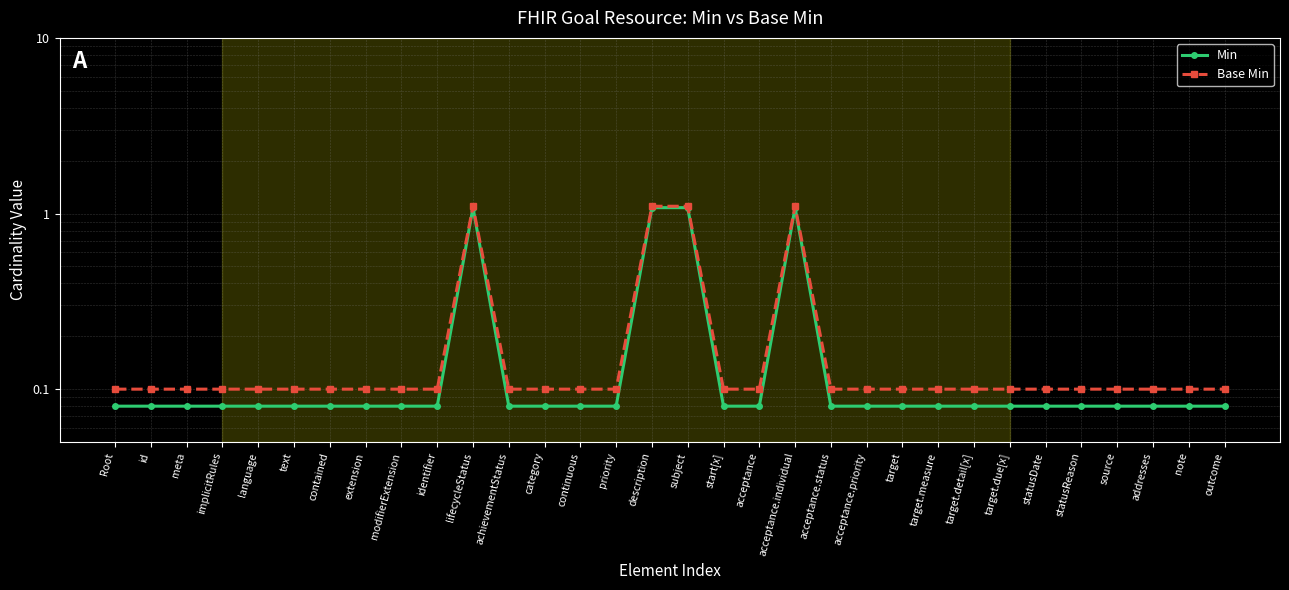

True or false: Min has more than 2 interior local peaks.

False